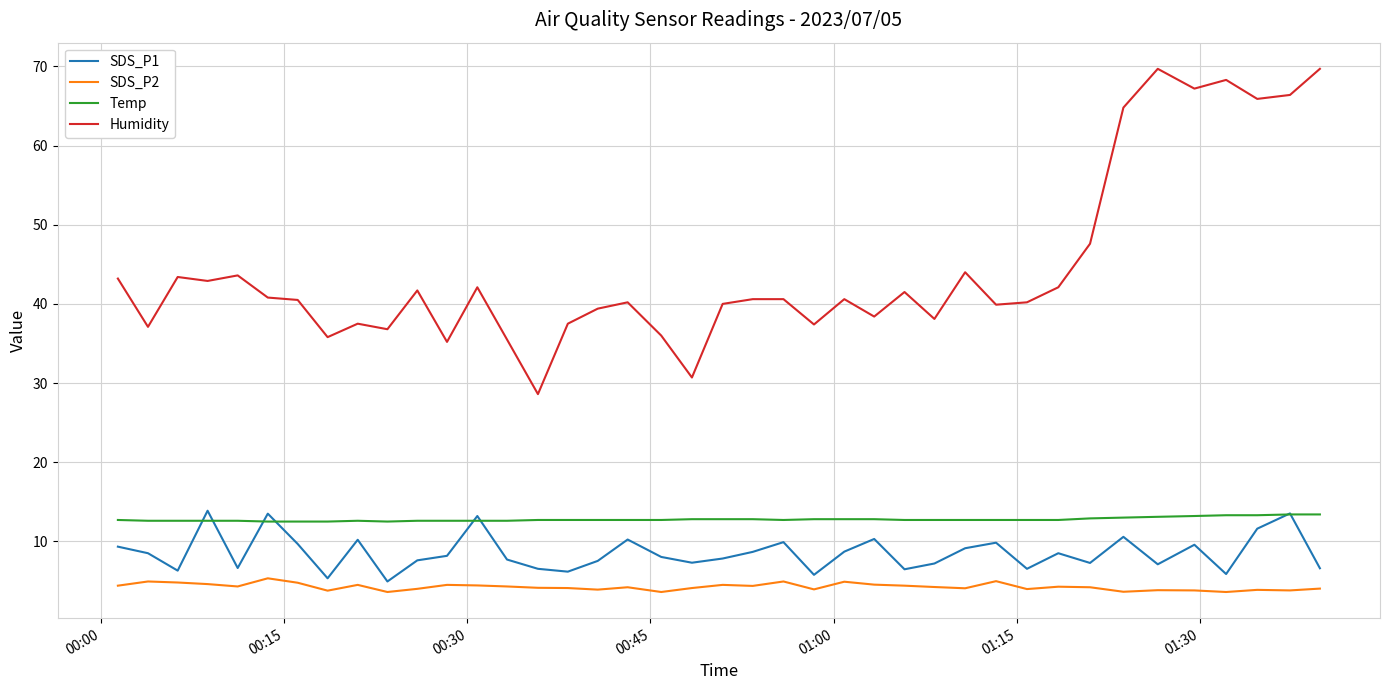

Which series has the largest total across all categories?

Humidity